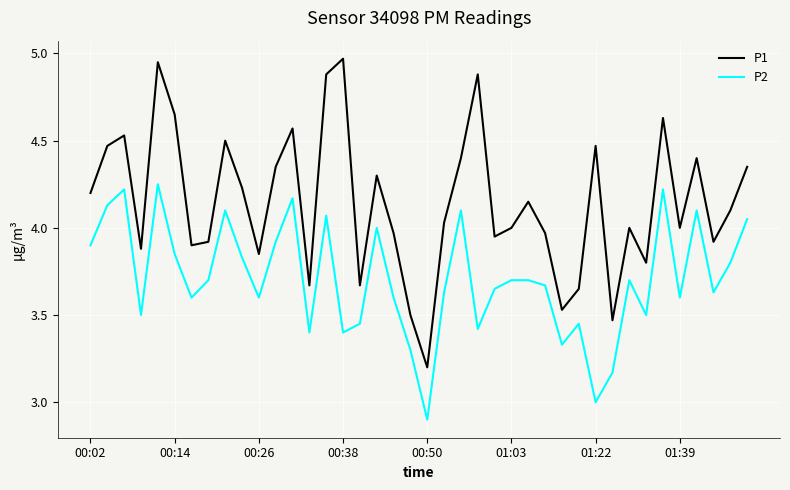

True or false: P2 has more than 2 points higher than both neighbors.

True